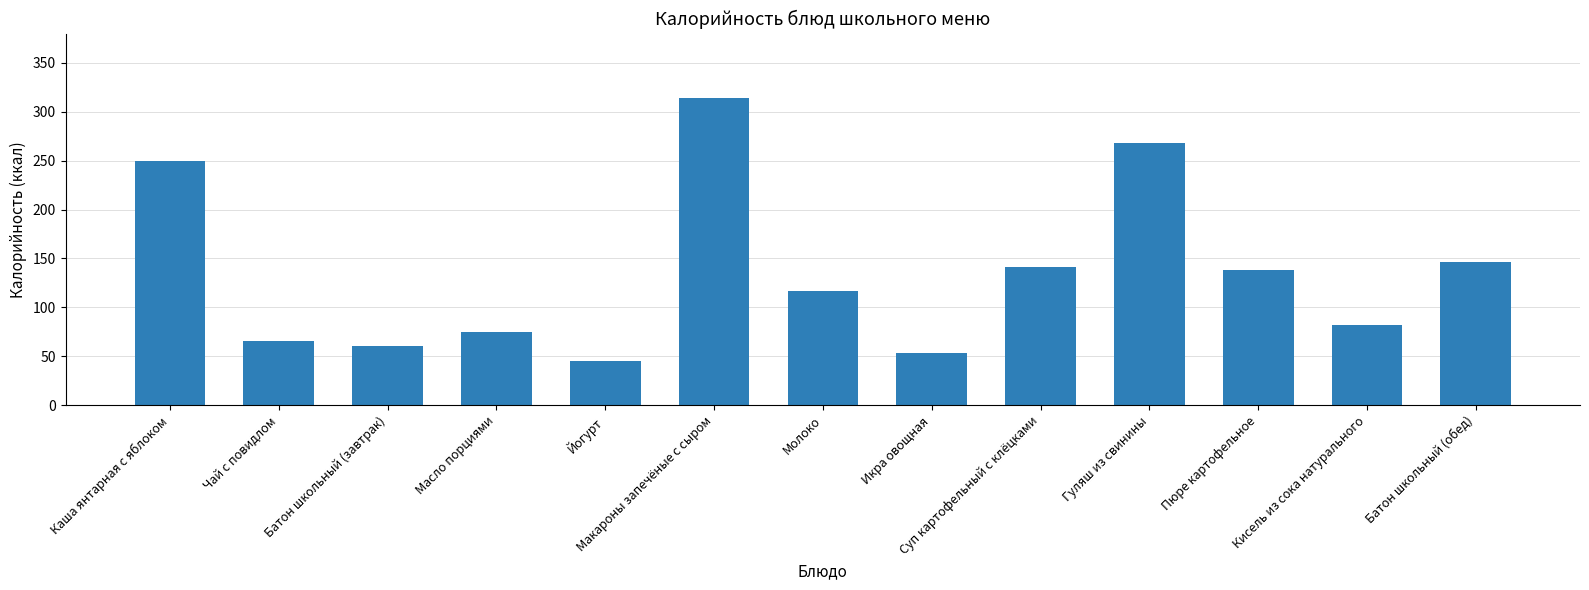

What position from the right is Каша янтарная с яблоком?

13